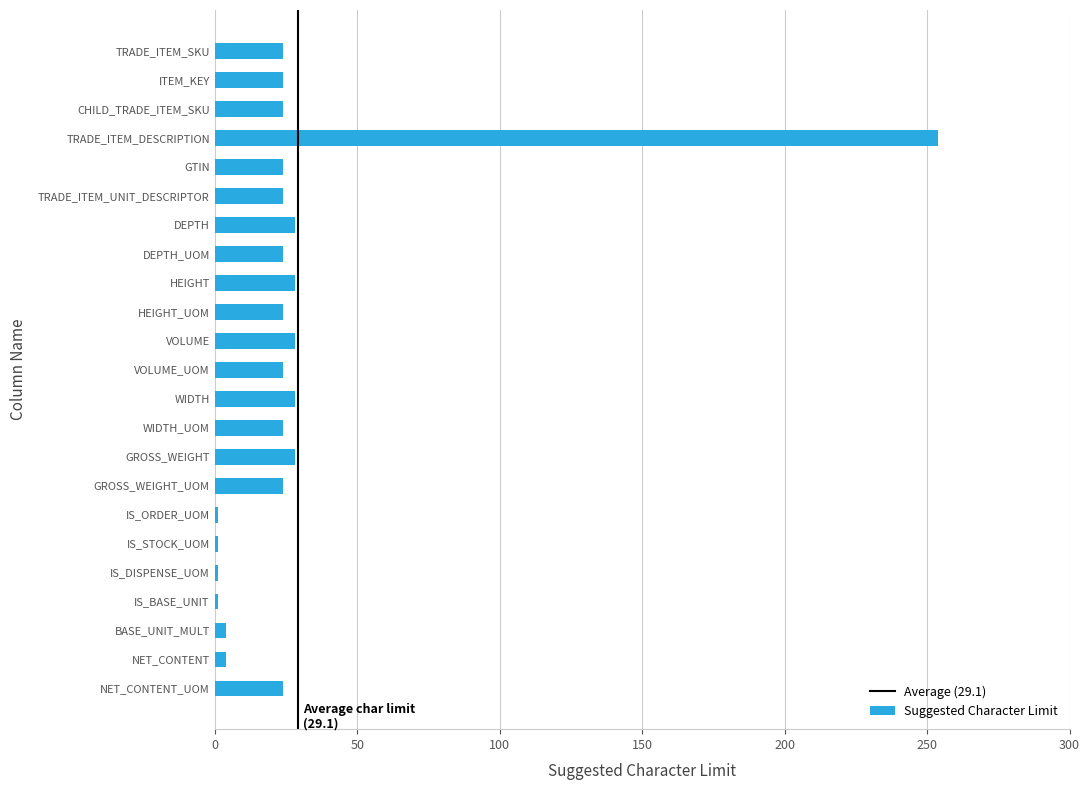

What is the difference between the maximum and second lowest values?

253